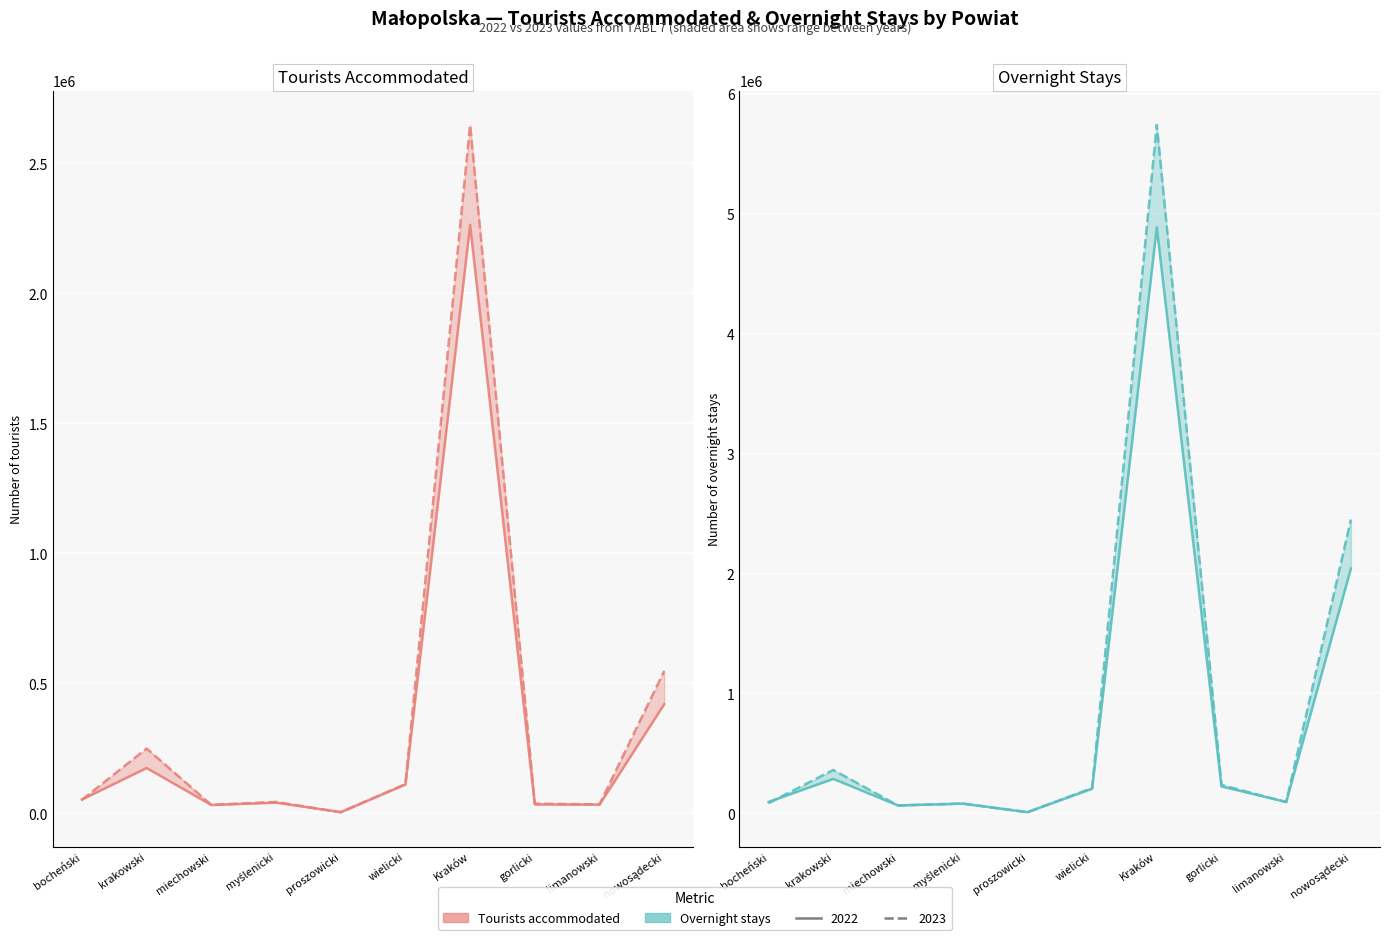

True or false: Overnight stays 2022 and Tourists accommodated 2022 intersect in this chart.

False